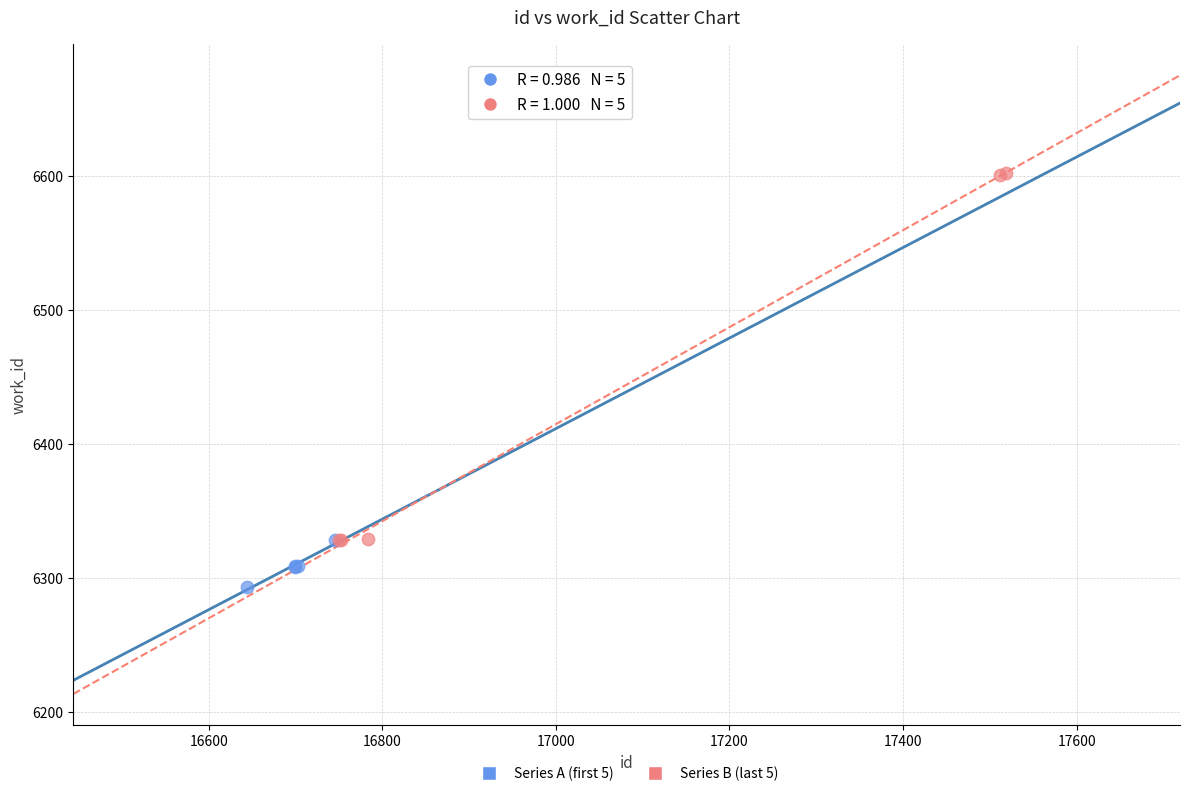

Which series reaches the minimum Y coordinate?

Series A (first 5)